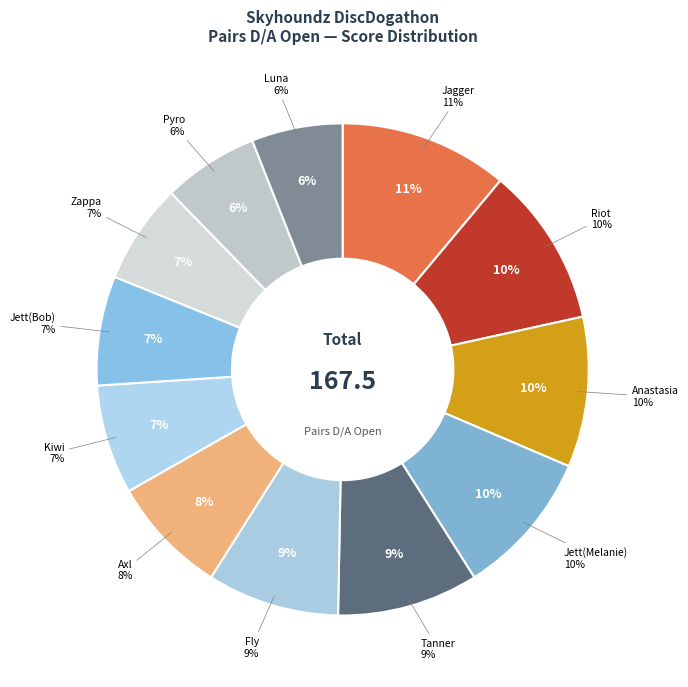

Between Jagger and Zappa, which is larger?

Jagger